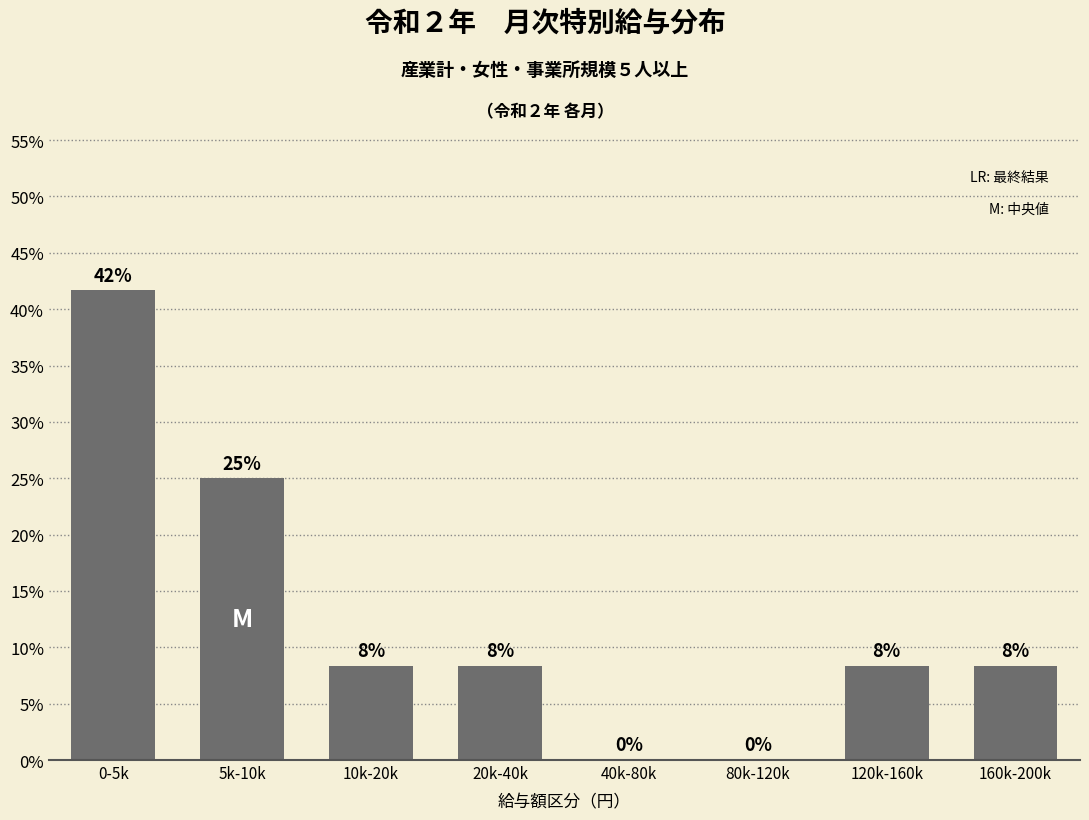

Are the bars horizontal?

No